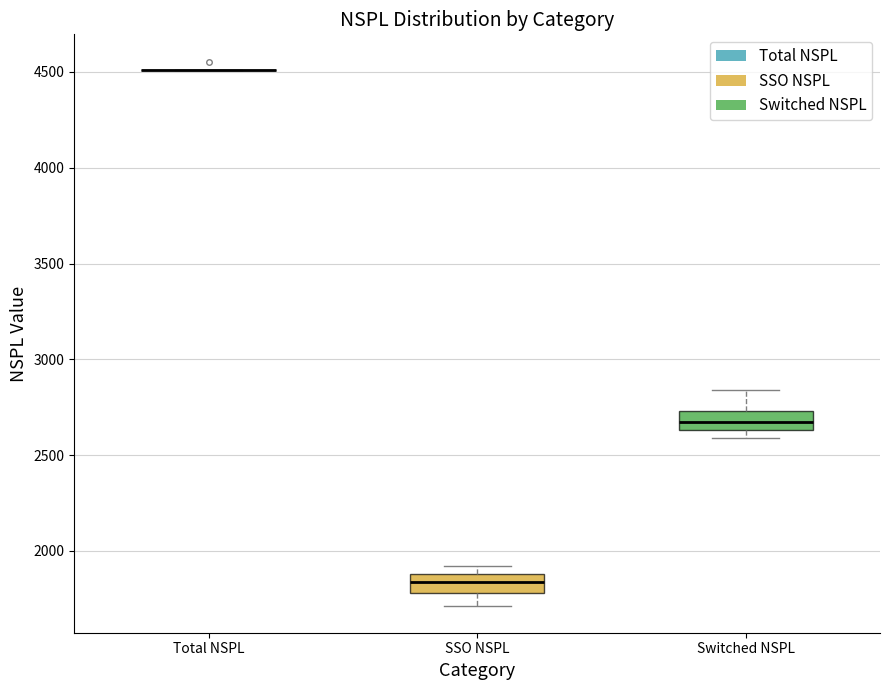

Reading left to right, transcribe this box plot: for each box, give where its median line is, the range the box spans, and where its two whiskers end, as read against the y-axis. The values are not printed on the chart, so give them approximately, as read against the axis.

Total NSPL: box collapsed to a line at 4500, whiskers 4500 to 4500
SSO NSPL: median 1850, box 1800 to 1900, whiskers 1700 to 1900 (just above the box's upper edge)
Switched NSPL: median 2650 (inside the box), box 2650 to 2750, whiskers 2600 to 2850